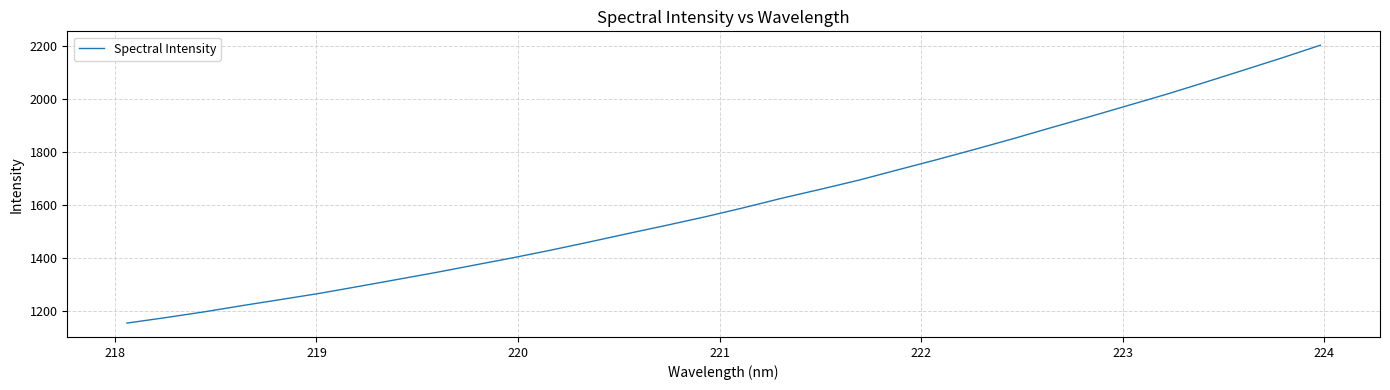

What is the difference between the maximum and minimum values?

1048.8